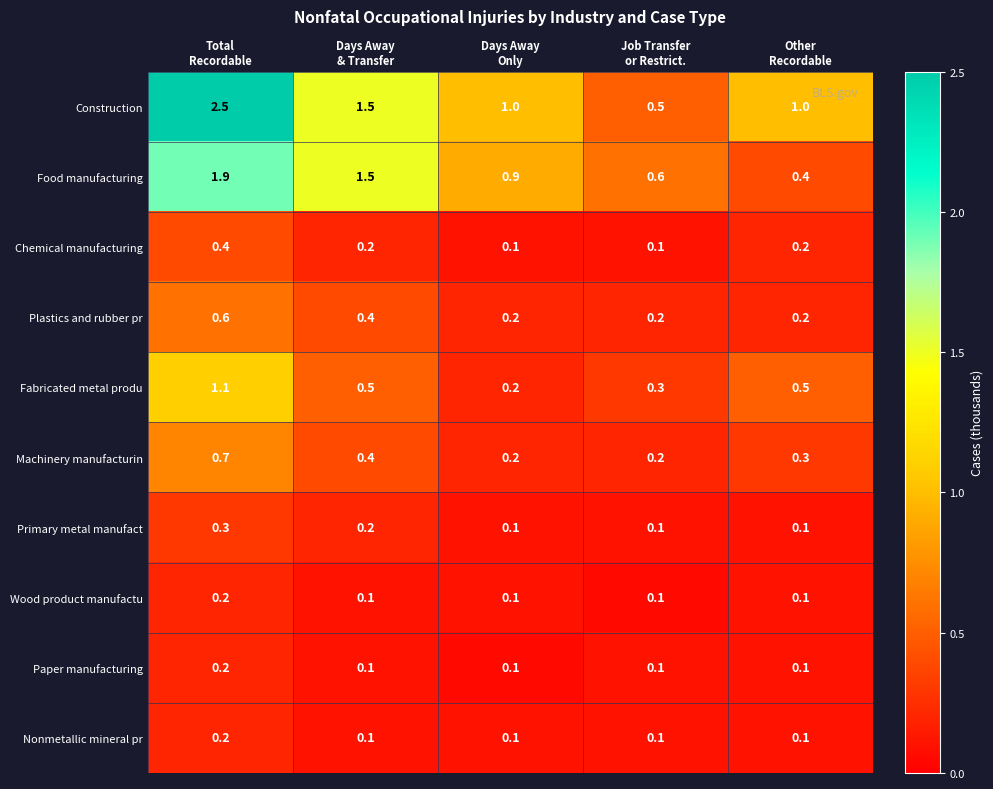

What is the lowest value of the Food manufacturing series?

0.4